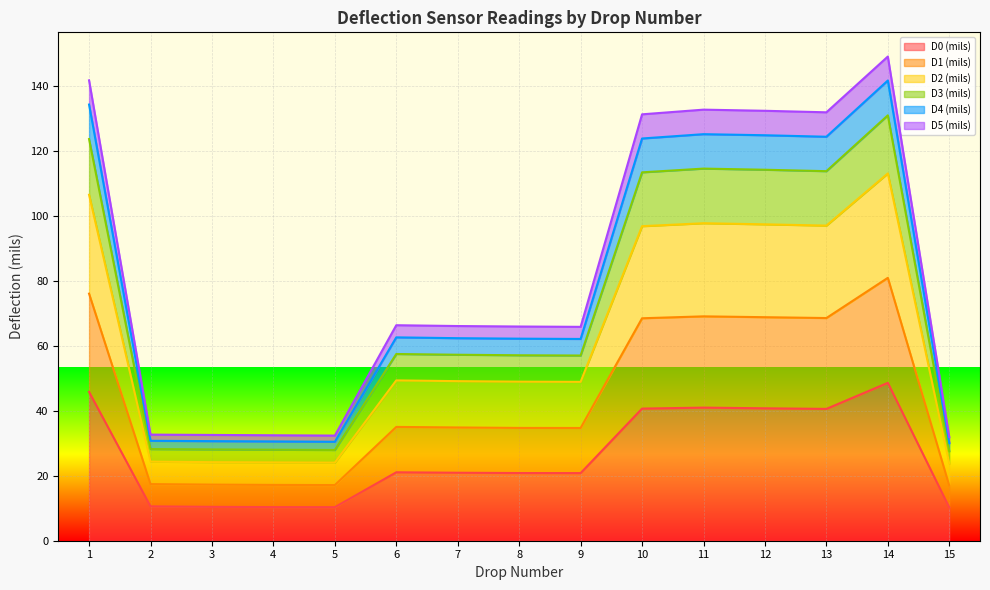

The value of D0 (mils) at 11 is 41.0. True or false?

True